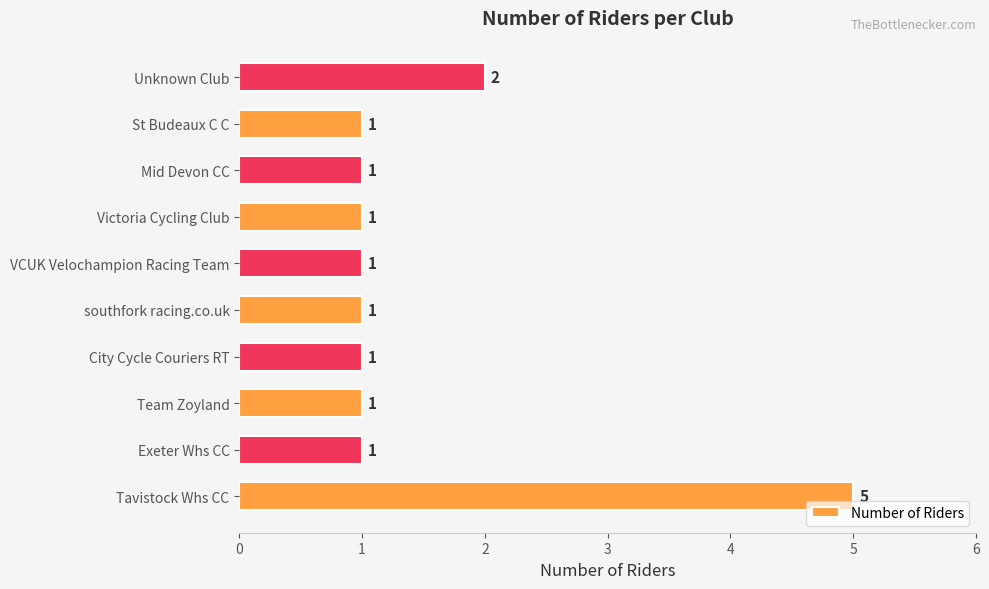

How many data points are above 1?

2